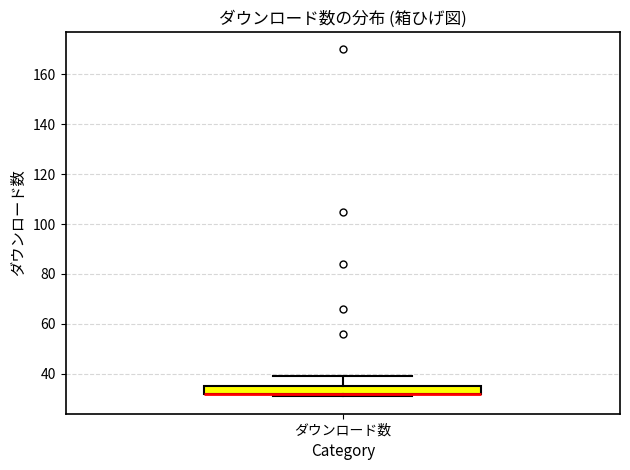

Read this box plot against the y-axis: the position of the median line, the range covered by the box, and the ends of both whiskers. The values are not printed on the chart, so give them approximately, as read against the axis.

median 32 (drawn on the box's lower edge), box 32 to 36, whiskers 32 (just below the box's lower edge) to 40